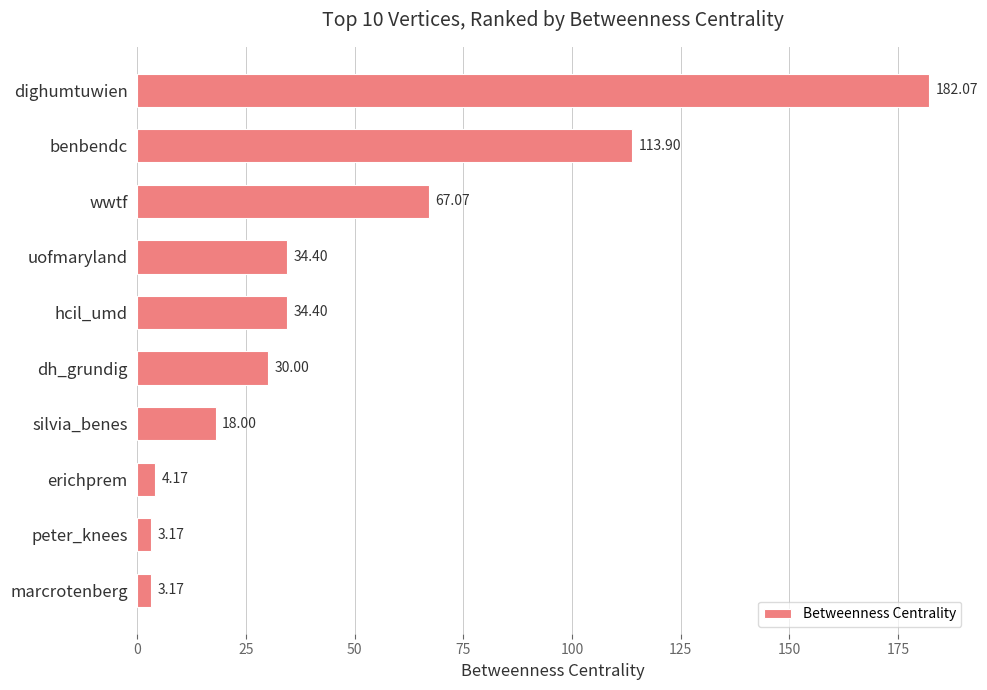

How many categories are shown in the chart?

10